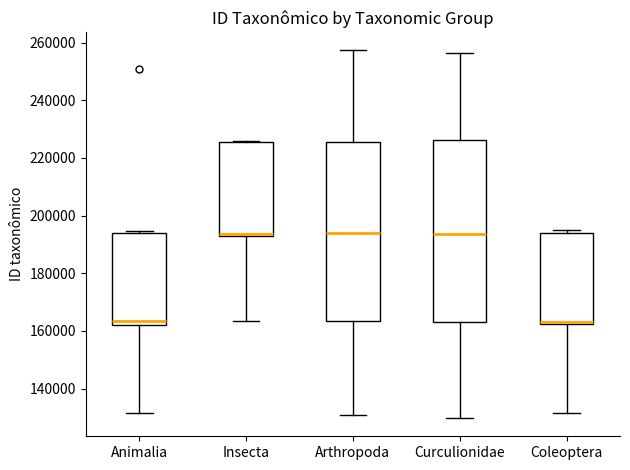

Reading left to right, read every box against the y-axis: the position of its median line, the range the box covers, and the ends of its whiskers. The values are not printed on the chart, so give them approximately, as read against the axis.

Animalia: median 164000, box 162000 to 194000, whiskers 132000 to 194000
Insecta: median 194000 (drawn on the box's lower edge), box 194000 to 226000, whiskers 164000 to 226000
Arthropoda: median 194000, box 164000 to 226000, whiskers 130000 to 258000
Curculionidae: median 194000, box 164000 to 226000, whiskers 130000 to 256000
Coleoptera: median 164000, box 162000 to 194000, whiskers 132000 to 194000 (just above the box's upper edge)